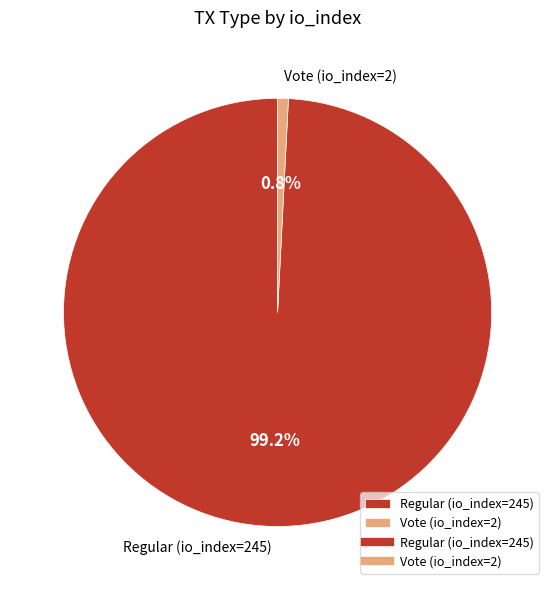

Approximately how many times larger is the value at Regular (io_index=245) compared to Vote (io_index=2)?

122.5